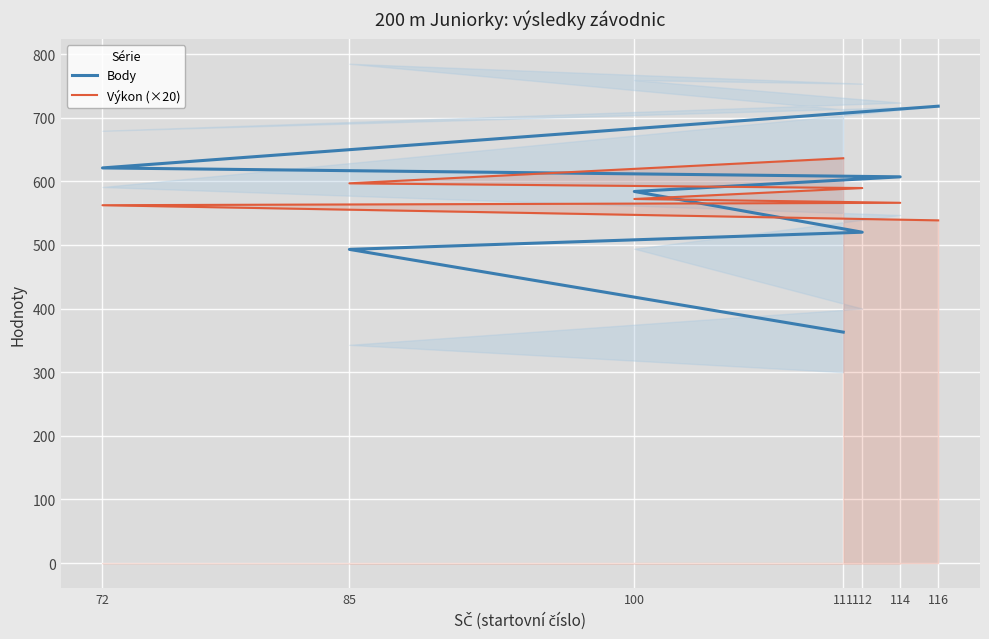

What value does the Výkon (×20) series have at 85?

596.8